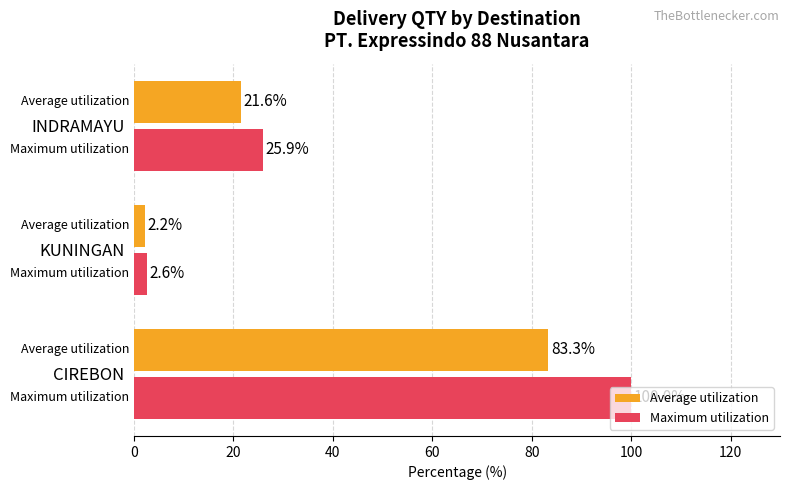

Rank the series by their average value, from highest to lowest.

Maximum utilization, Average utilization